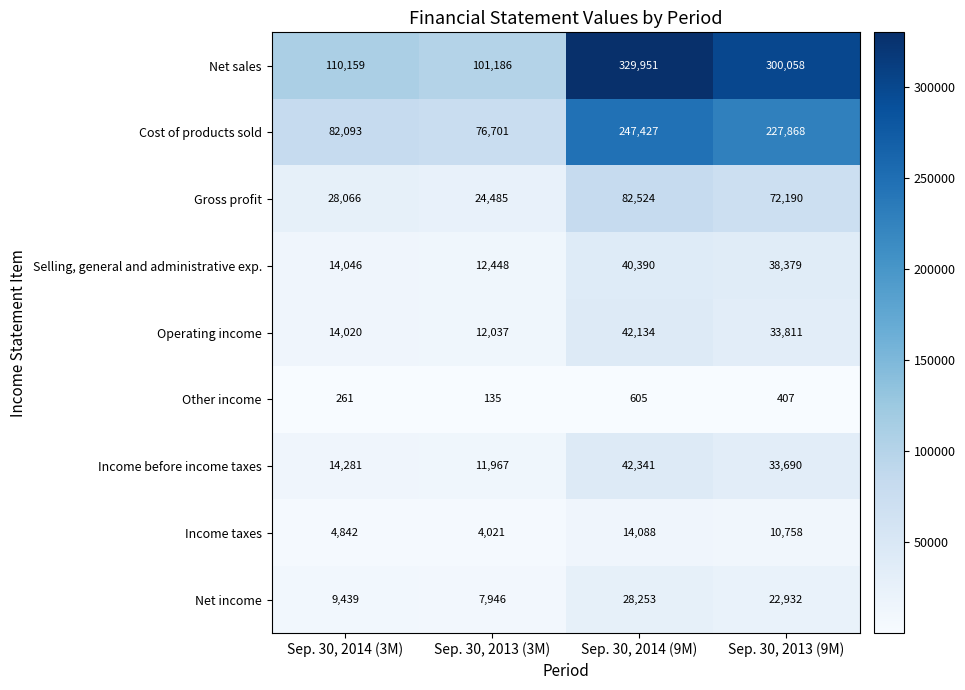

At which label is Net sales closest to 215568?

Sep. 30, 2013 (9M)